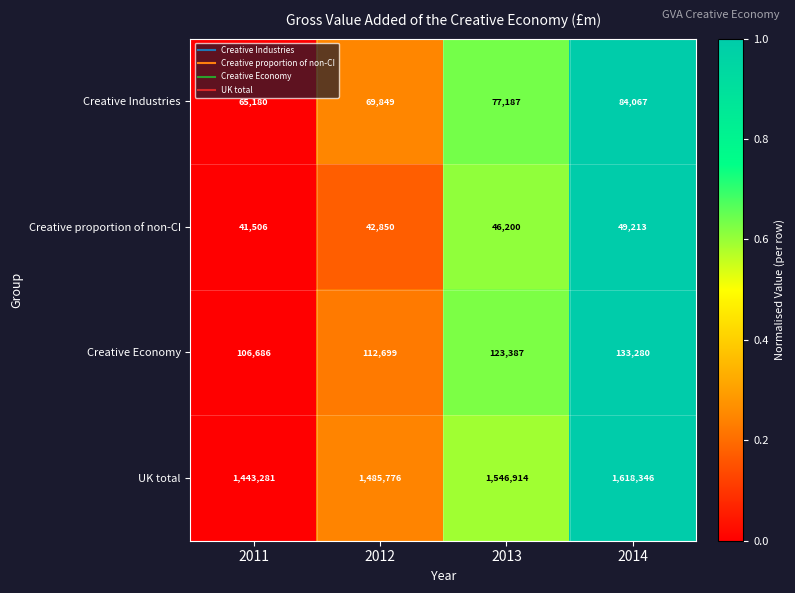

List the series in order of their peak value, lowest first.

Creative proportion of non-CI, Creative Industries, Creative Economy, UK total